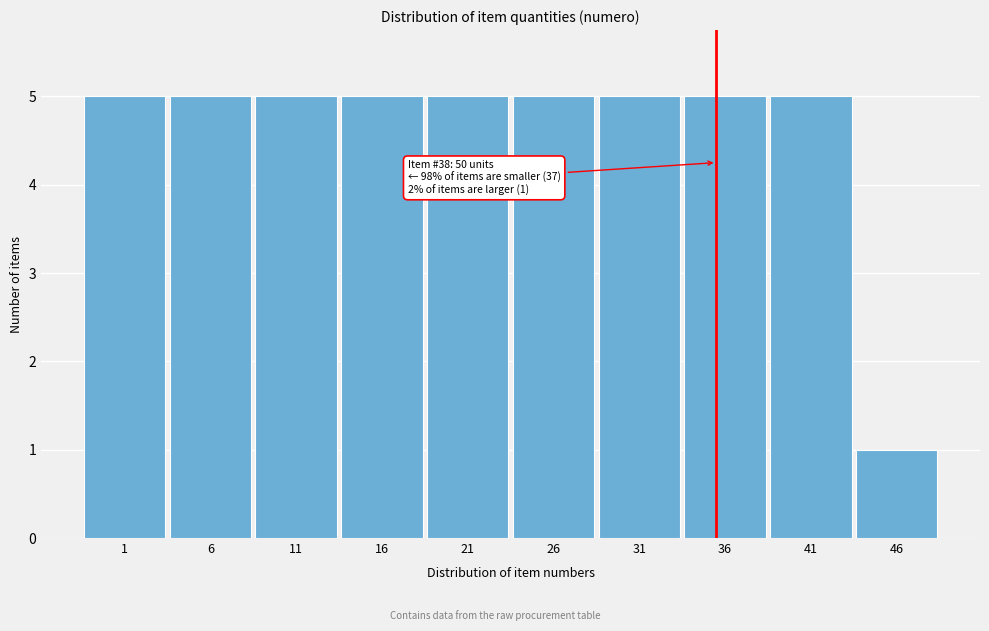

Reading left to right, extract all data points from this chart.

1=5	6=5	11=5	16=5	21=5	26=5	31=5	36=5	41=5	46=1